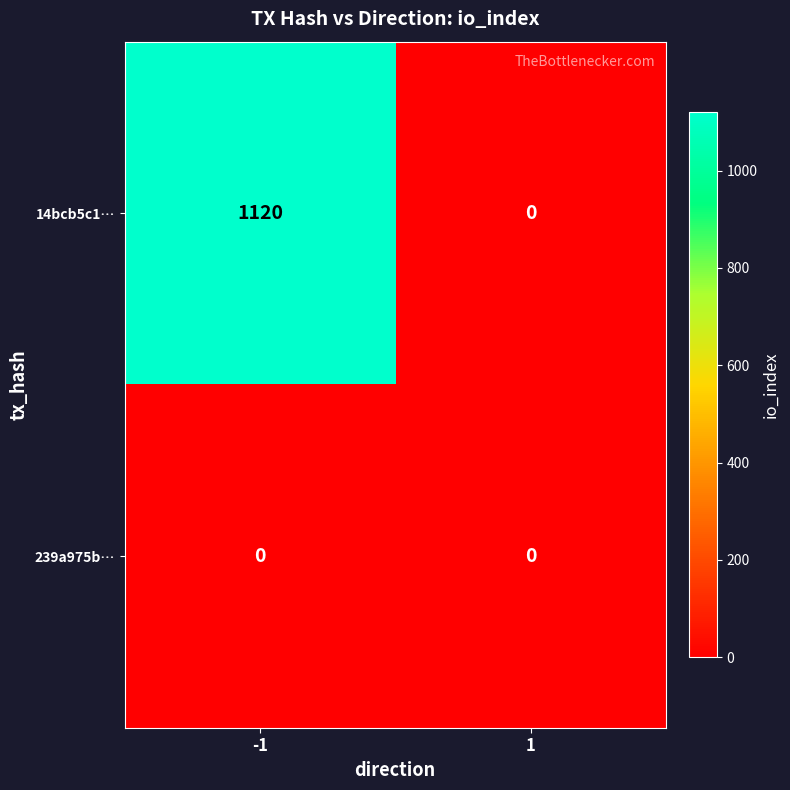

Which series has the largest total across all categories?

14bcb5c1…